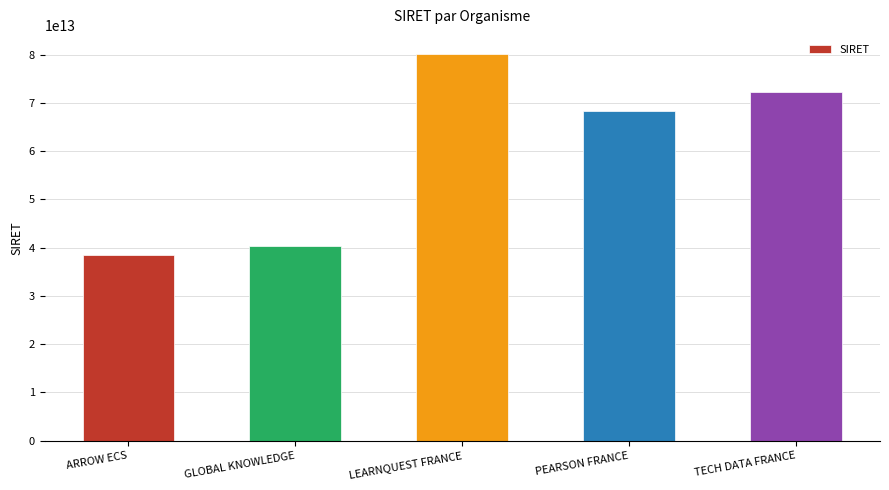

Read the value at PEARSON FRANCE, to the nearest 10.

68201927800060